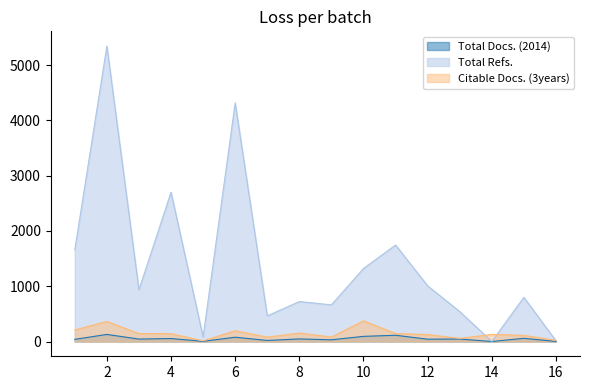

How many data points in Total Refs. are less than 935?

8